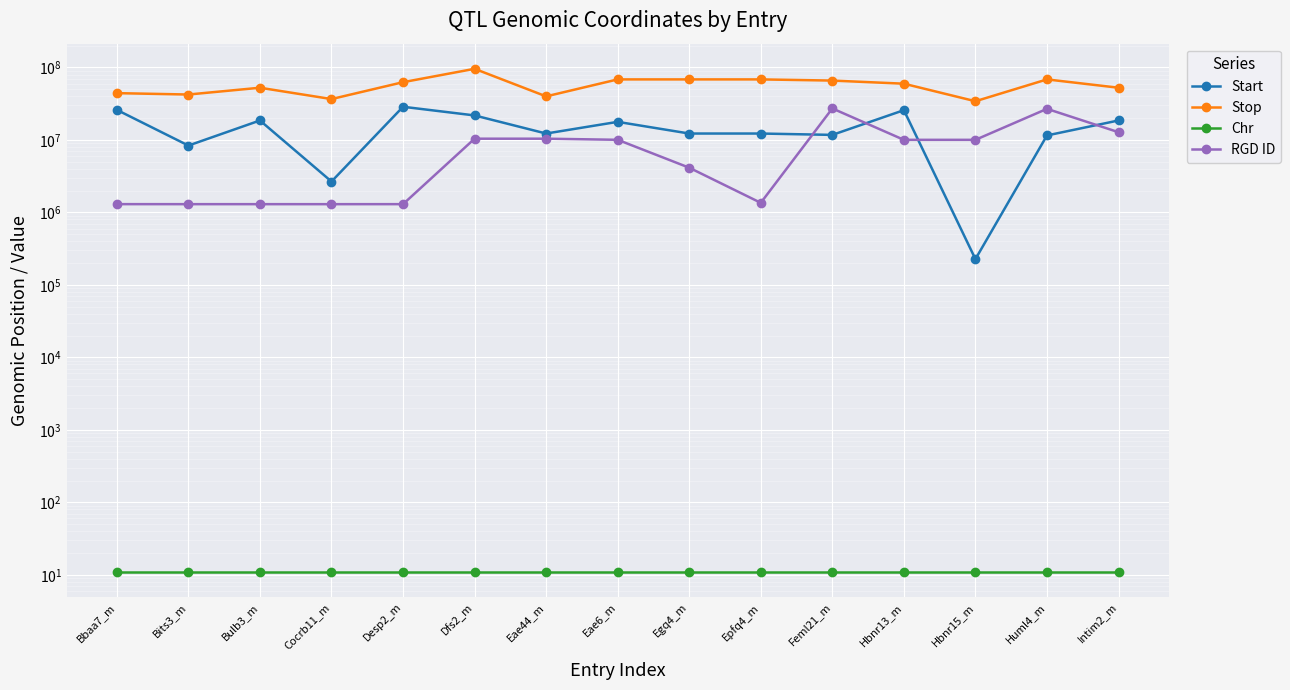

Where is the first local minimum for Start?

Bits3_m